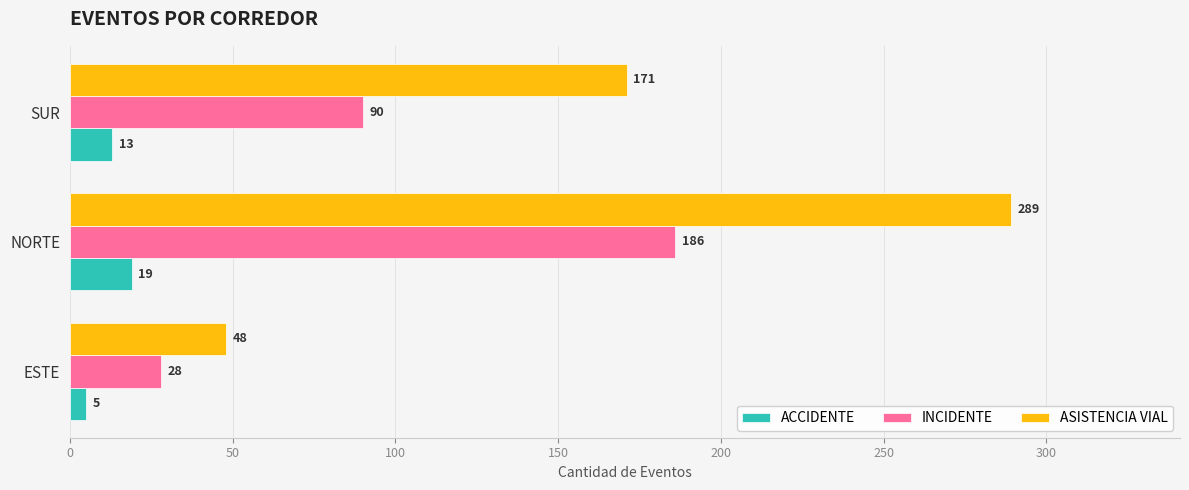

Rank the series at ESTE from lowest to highest value.

ACCIDENTE, INCIDENTE, ASISTENCIA VIAL